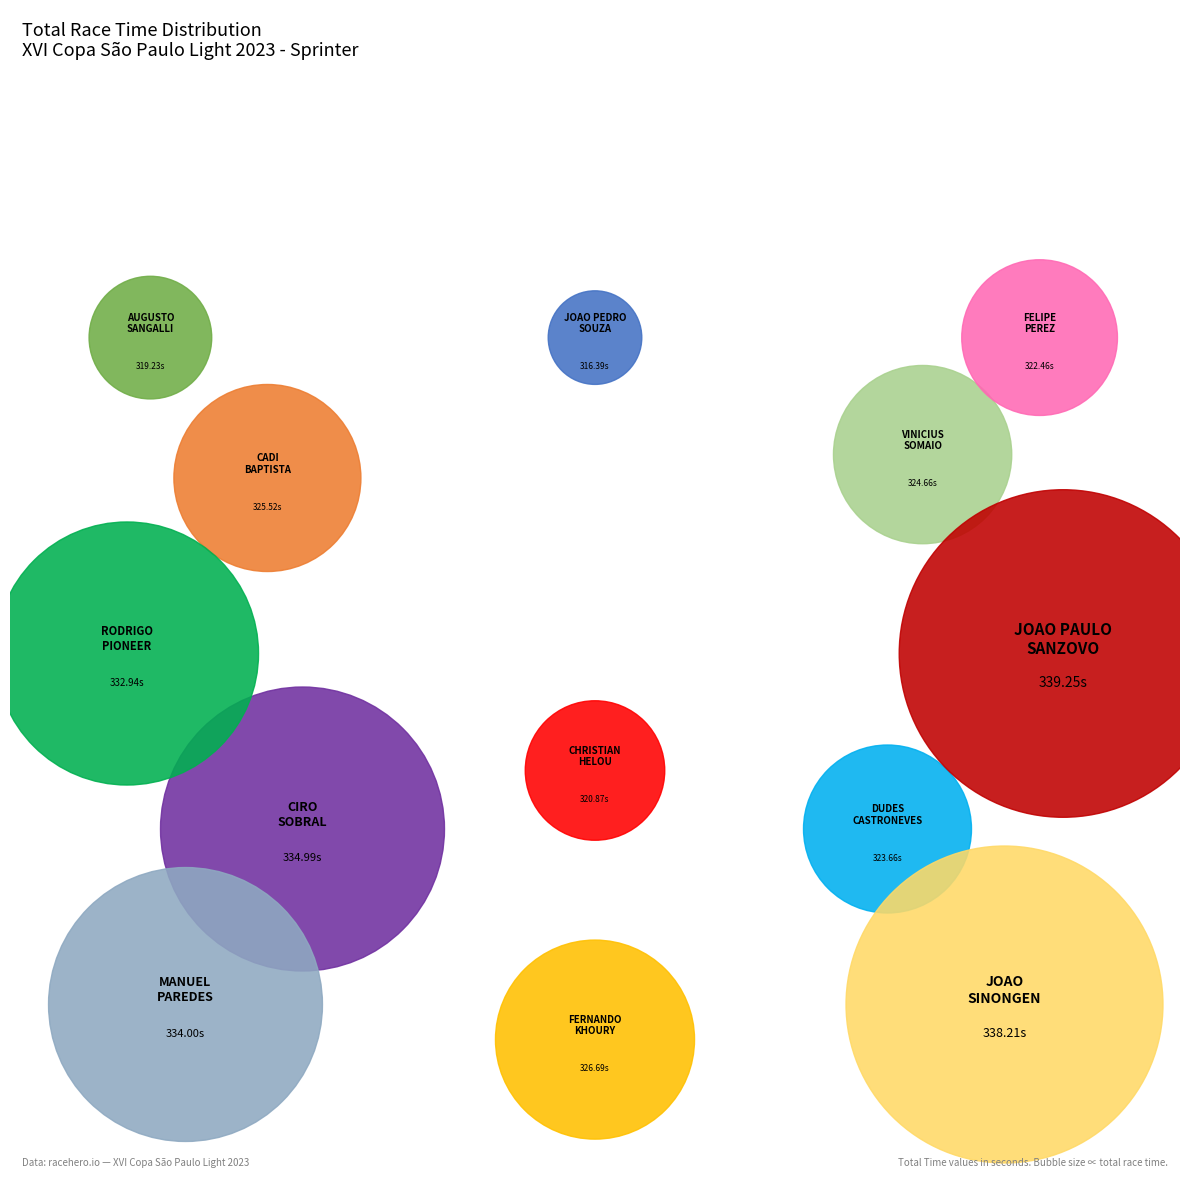

Is there a majority slice in this chart?

No